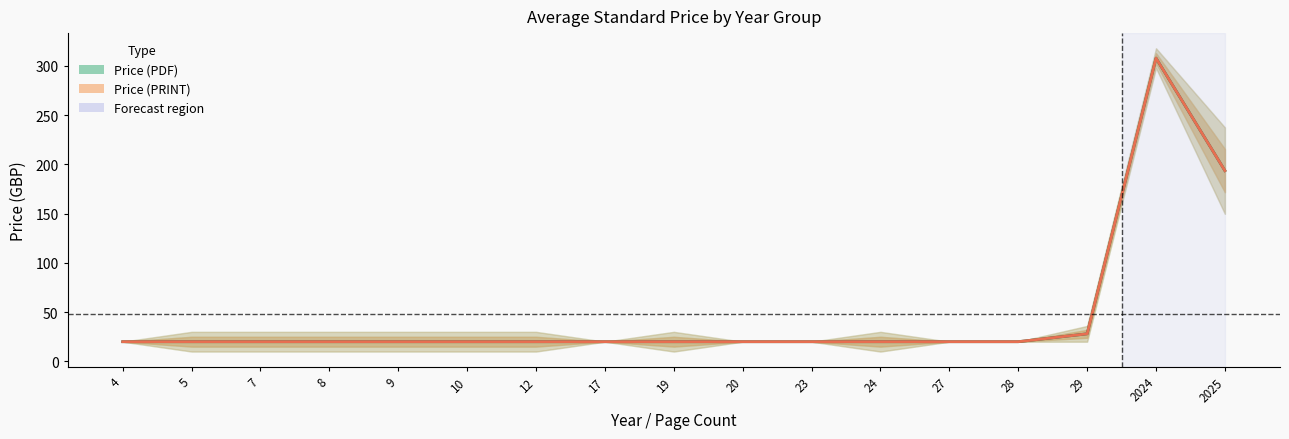

Is the value of Price (PRINT) at 4 greater than the value of Price (PDF) at 2024?

No